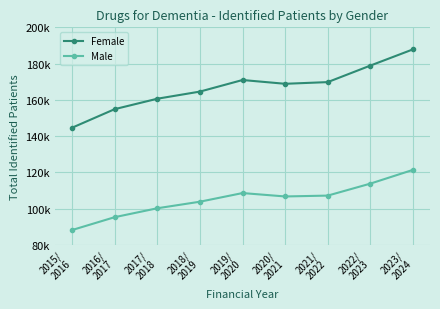

What is the maximum value shown in the chart?

187843